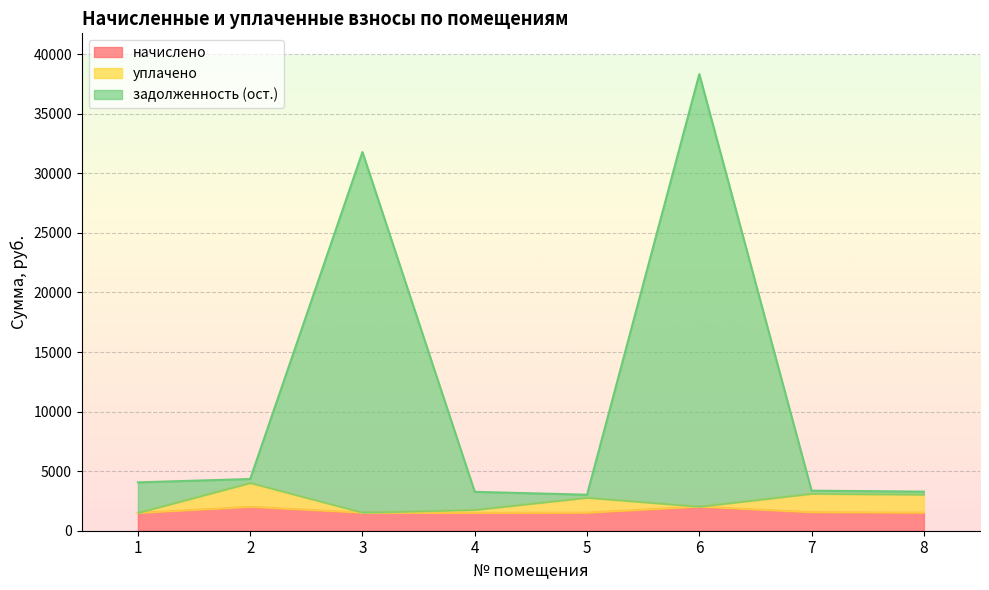

Which series has the largest total across all categories?

задолженность (ост.)